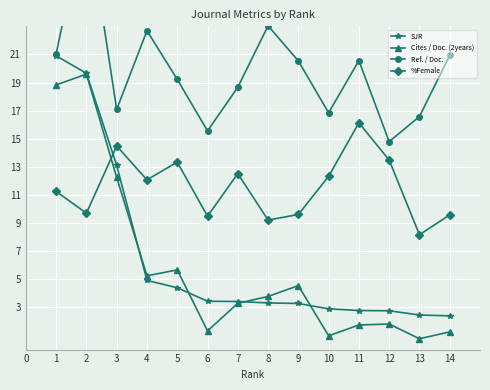

What is the value of the Cites / Doc. (2years) point at the 10th from the left?

1.0